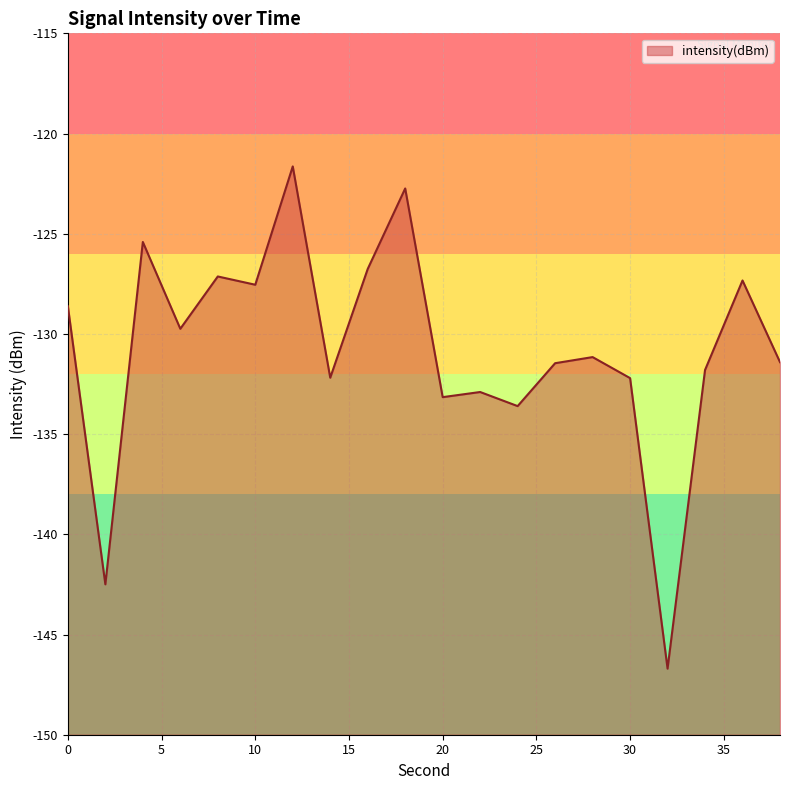

Does the chart have visible grid lines?

Yes